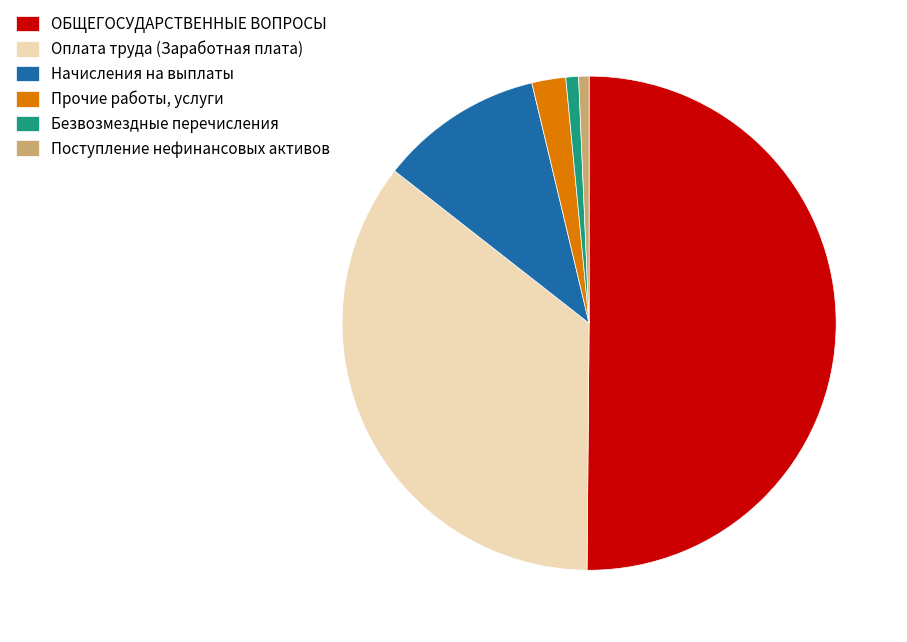

Does Прочие работы, услуги account for over 50% of the chart?

No